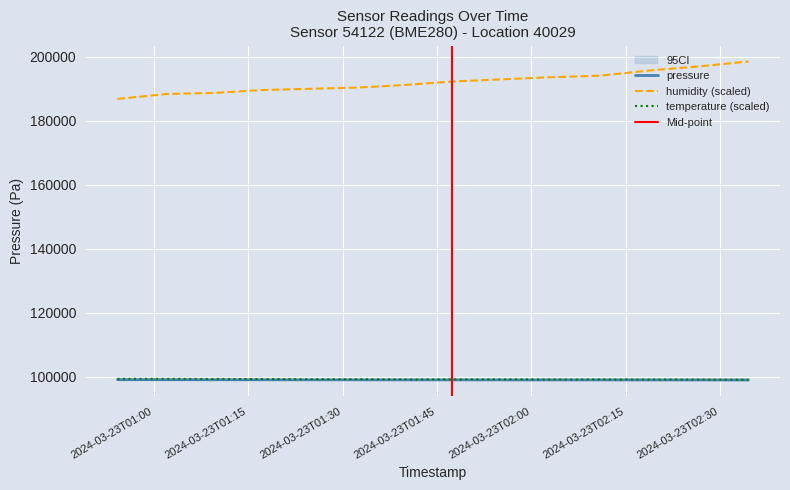

How many lines are shown in the chart?

3